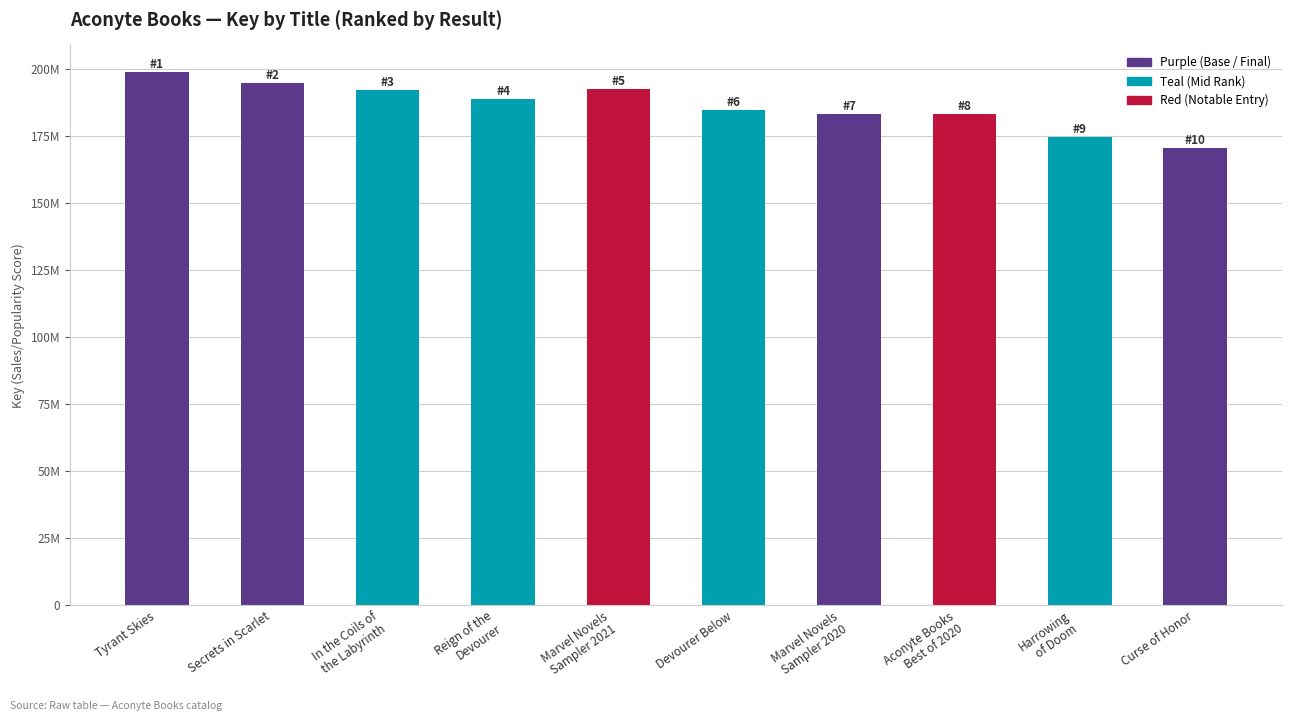

The chart shows a value of 194755354 at Secrets in Scarlet. True or false?

True